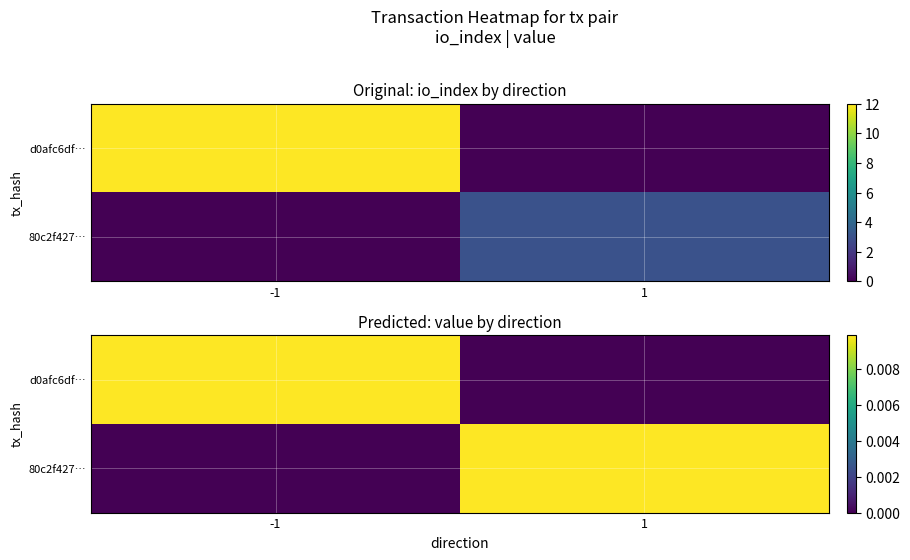

Which category has the lowest value in the 80c2f427… series?

-1